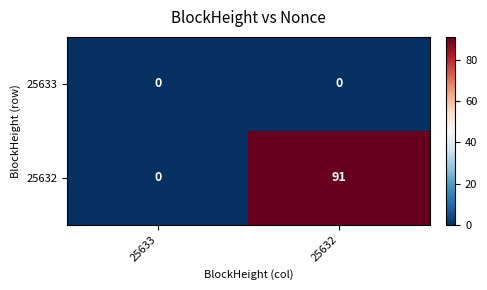

Reading left to right, list all the values displayed in this chart.

25633: 25633=0	25632=0
25632: 25633=0	25632=91